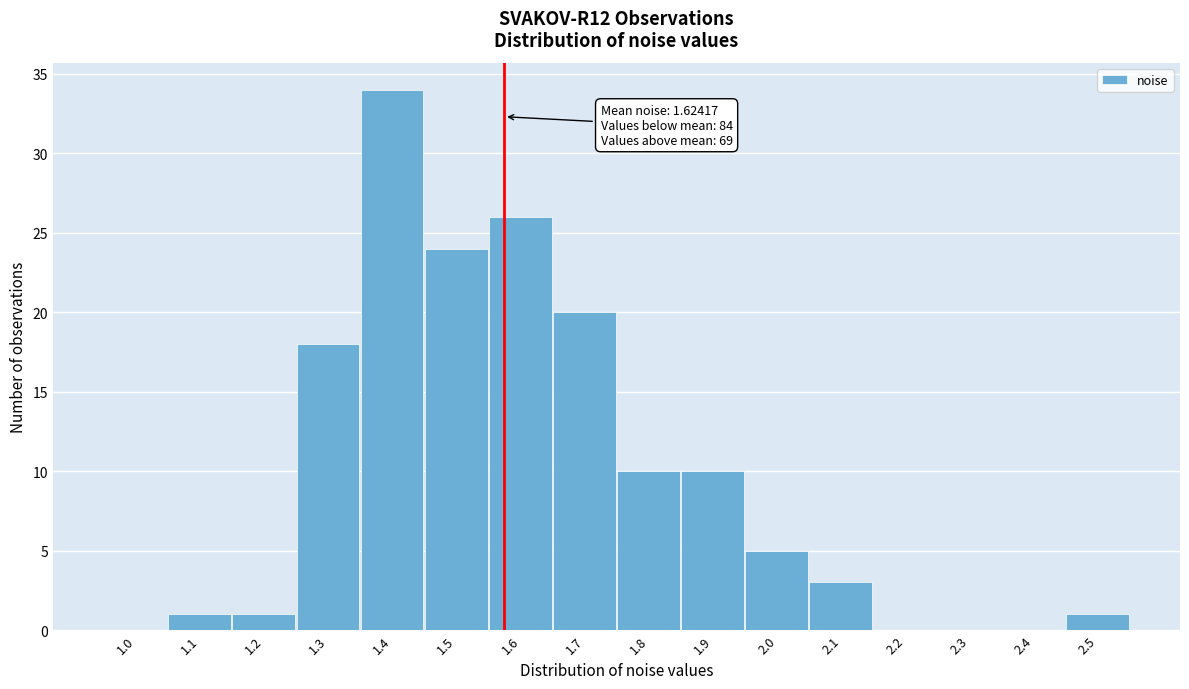

Reading left to right, extract all data points from this chart.

1.0=0	1.1=1	1.2=1	1.3=18	1.4=34	1.5=24	1.6=26	1.7=20	1.8=10	1.9=10	2.0=5	2.1=3	2.2=0	2.3=0	2.4=0	2.5=1